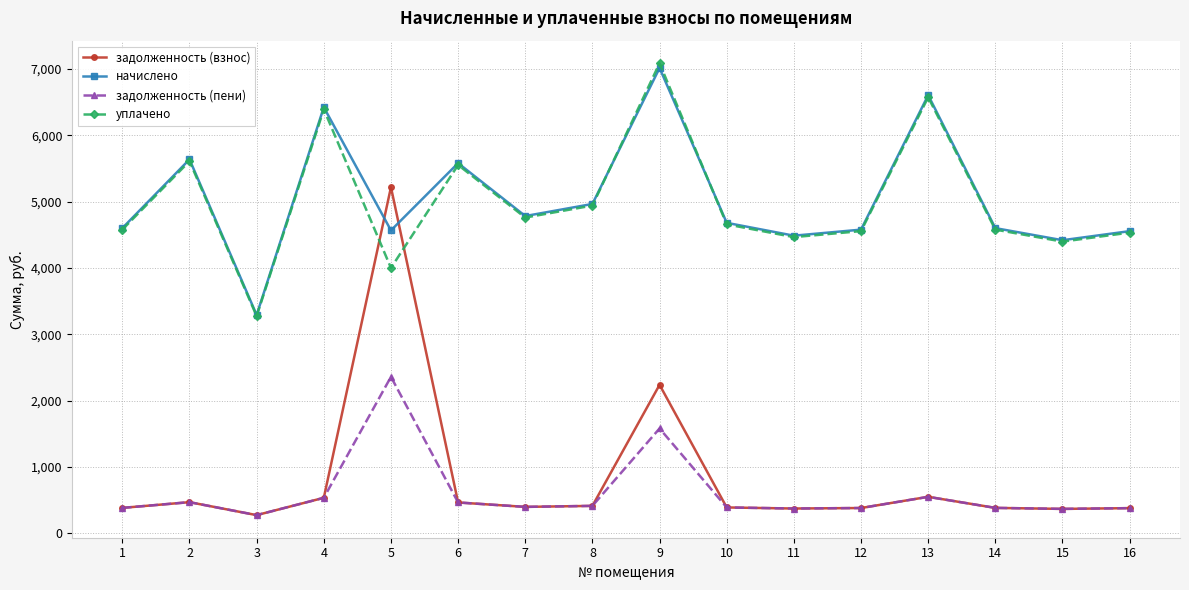

True or false: задолженность (пени) has a value of 379.6 at 16.

True